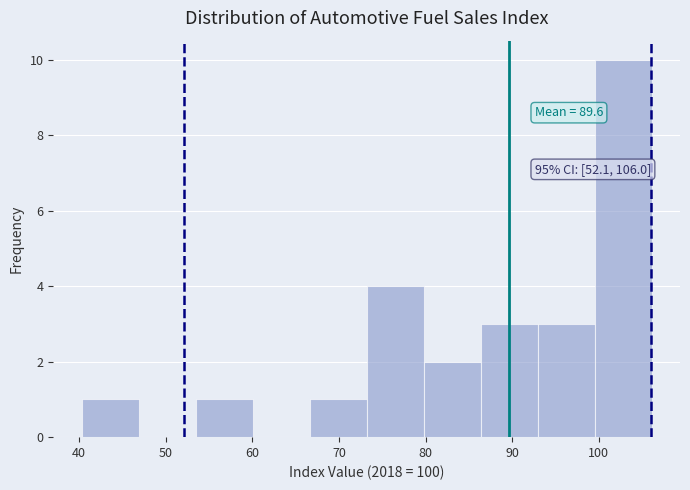

Which range on the x-axis has the tallest bar?

100 to 106